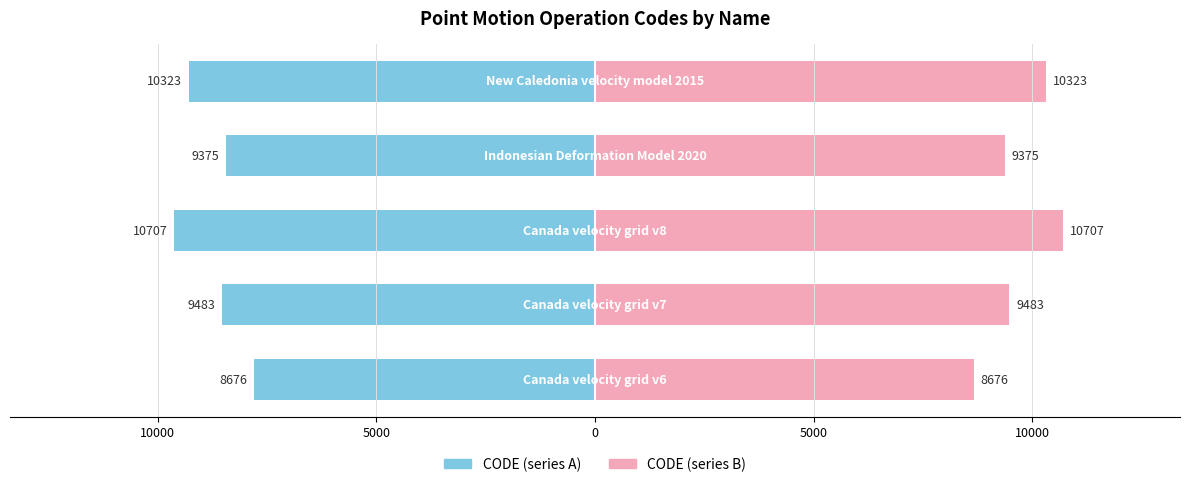

What is the average value of the CODE (series A) series?

-8741.5